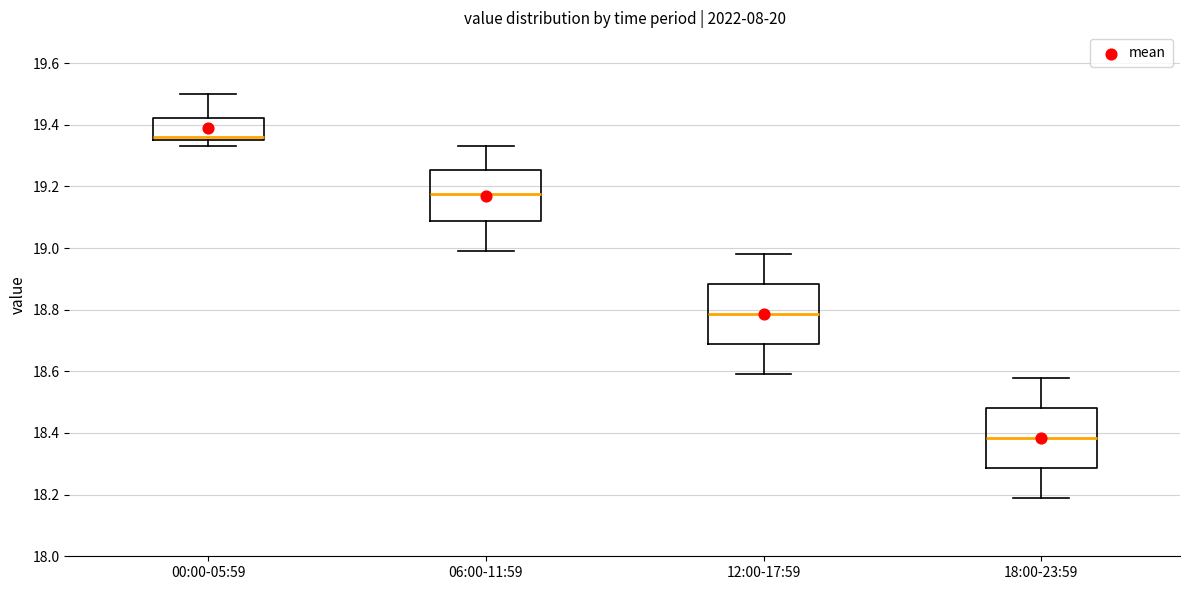

Where is the lower edge of the box for 06:00-11:59 on the y-axis? The values are not printed on the chart, so give them approximately, as read against the axis.

19.08